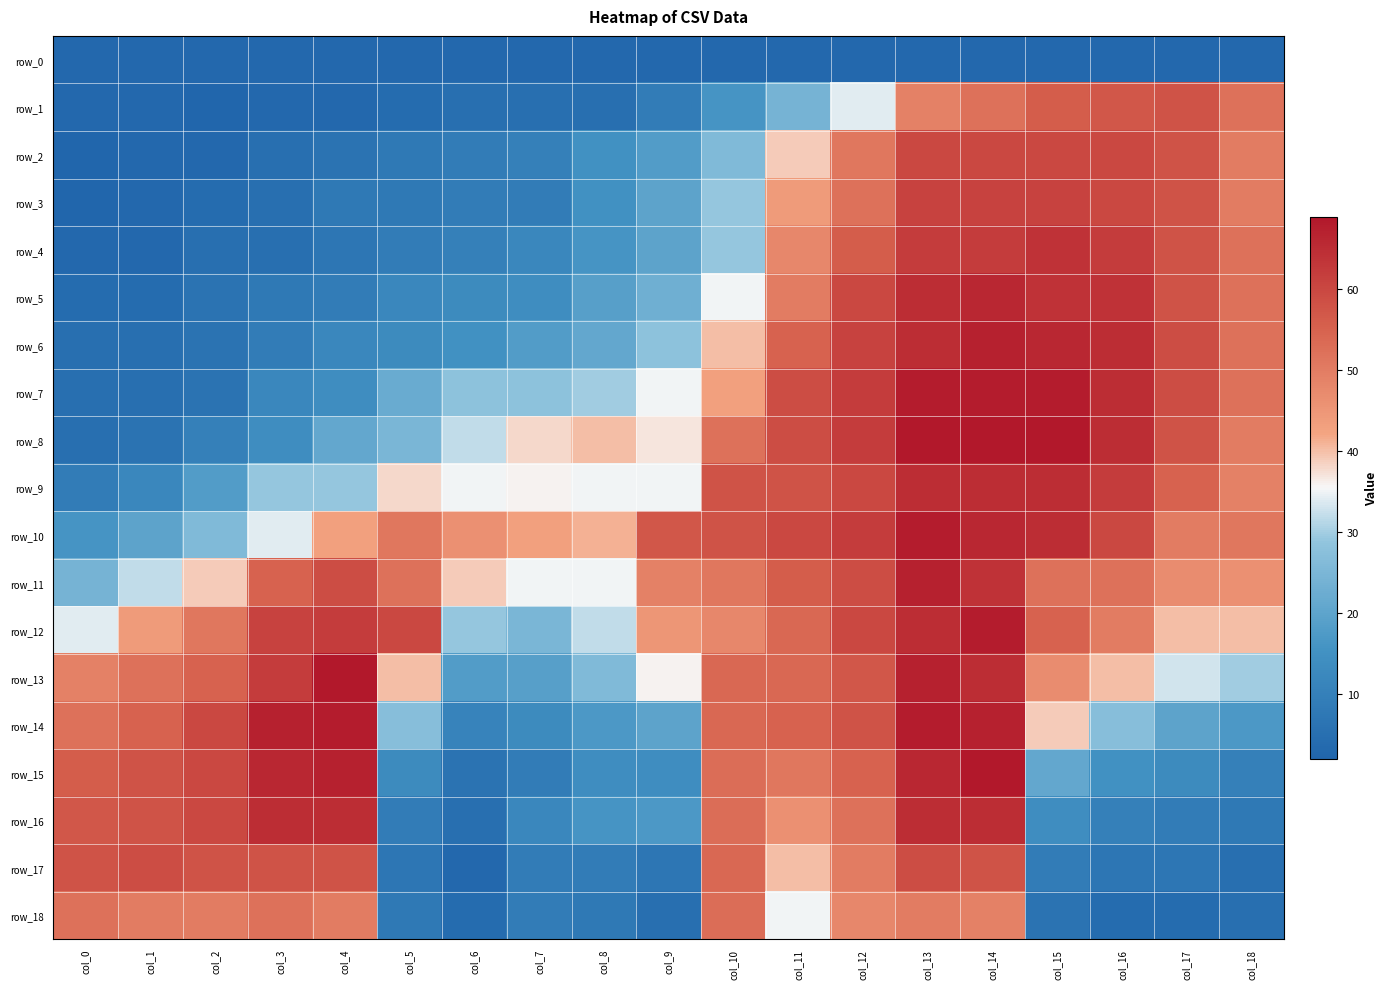

The row_12 series shows 48 at col_10. True or false?

True